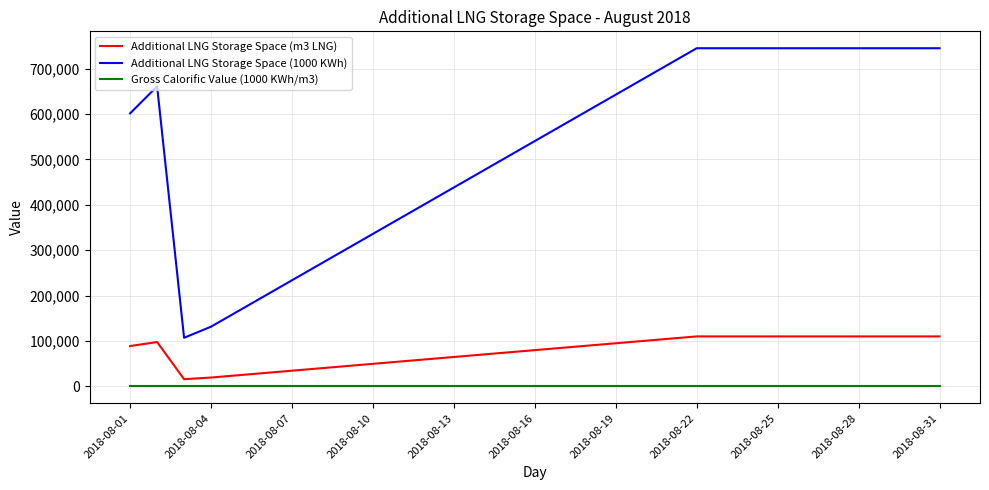

What is the maximum value shown in the chart?

744700.0